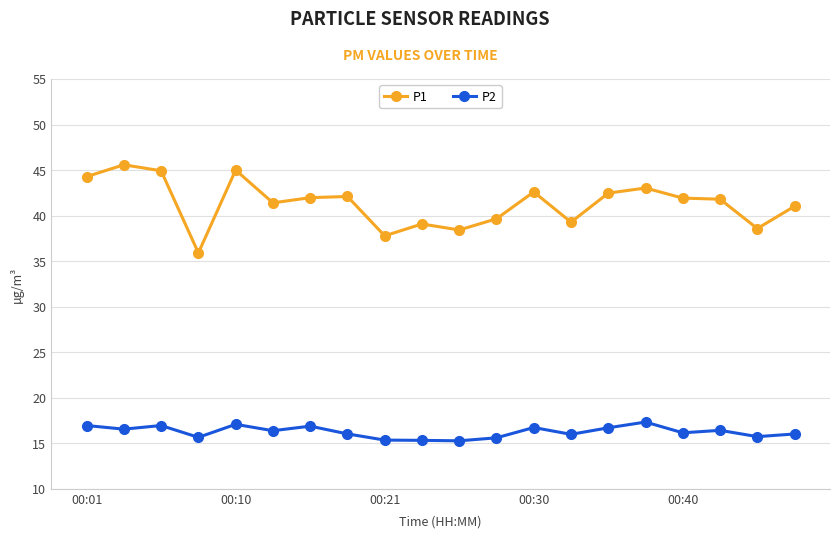

What is the difference between the maximum and minimum values in the P1 series?

9.7